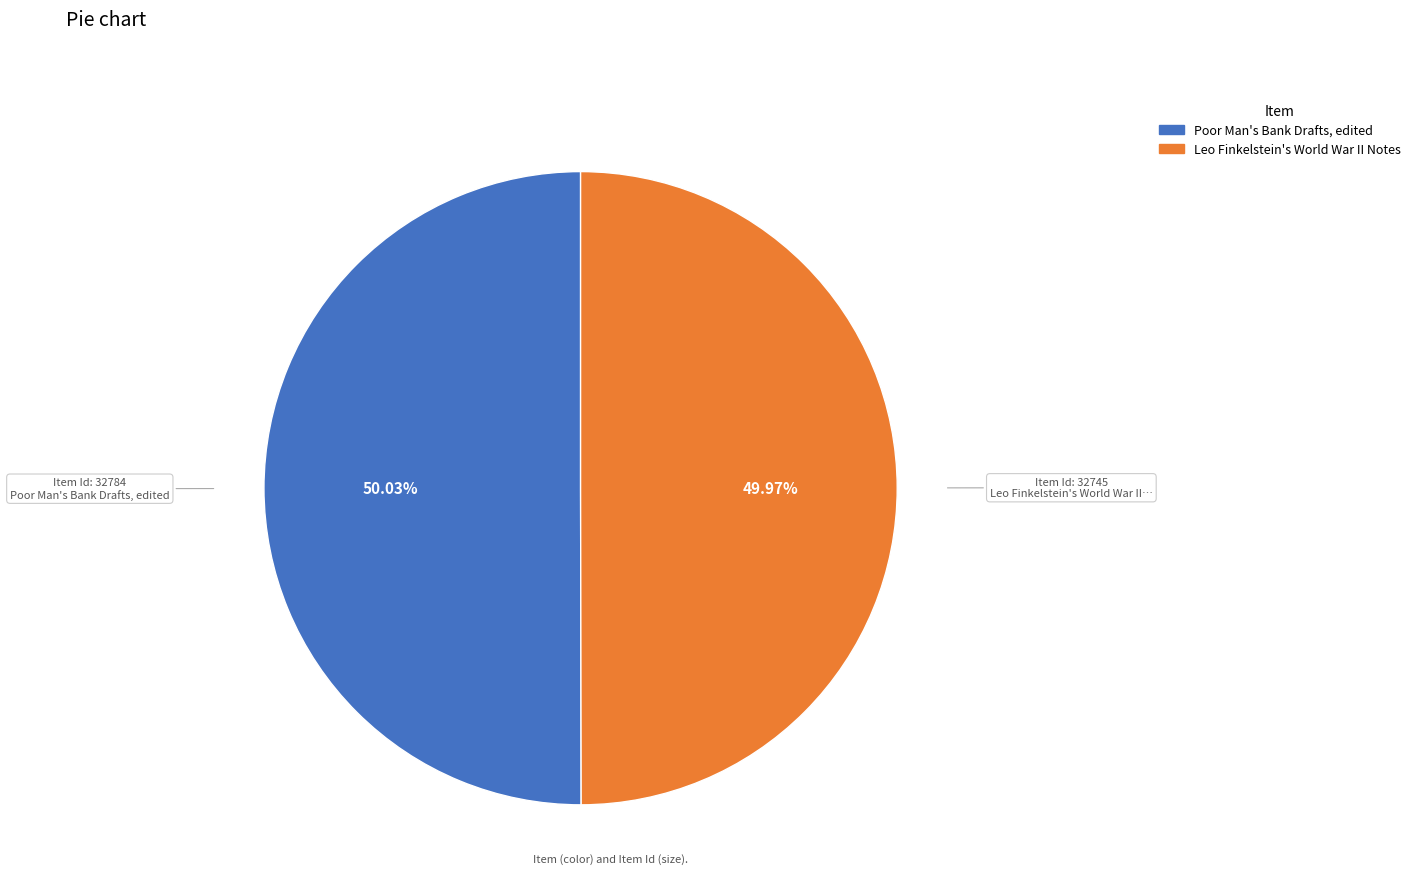

To the nearest percent, what is the average slice percentage?

50%